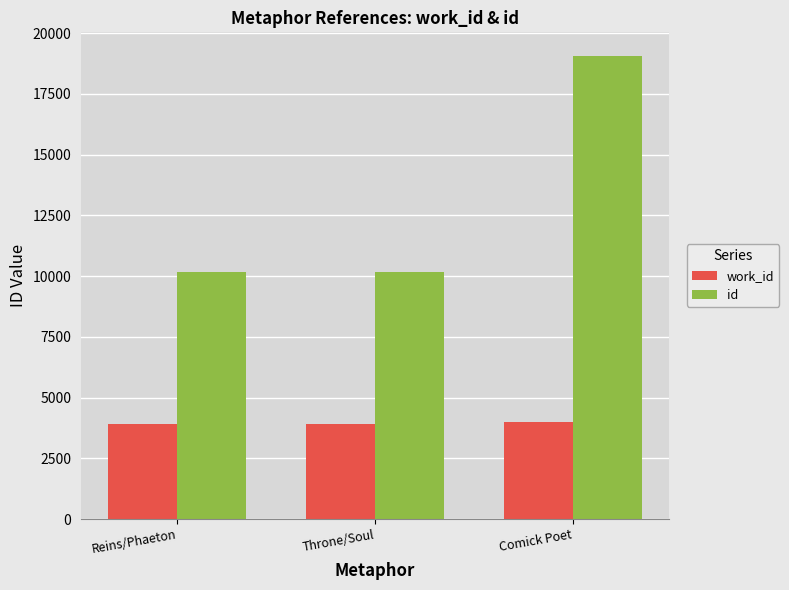

The value of id at Comick Poet is 33048. True or false?

False